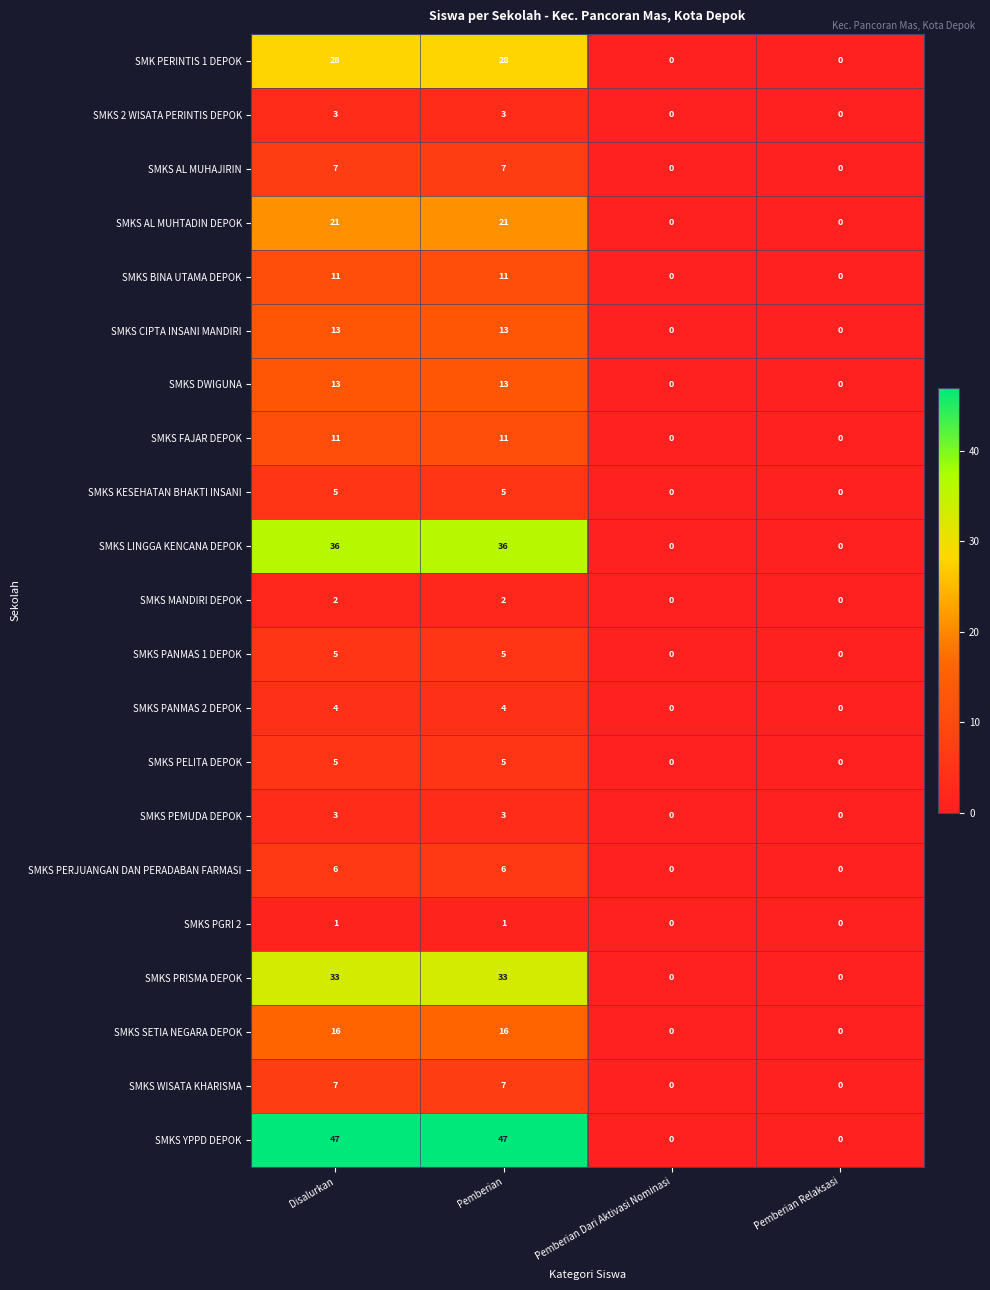

Read the SMKS BINA UTAMA DEPOK value at Disalurkan, to the nearest 10.

10